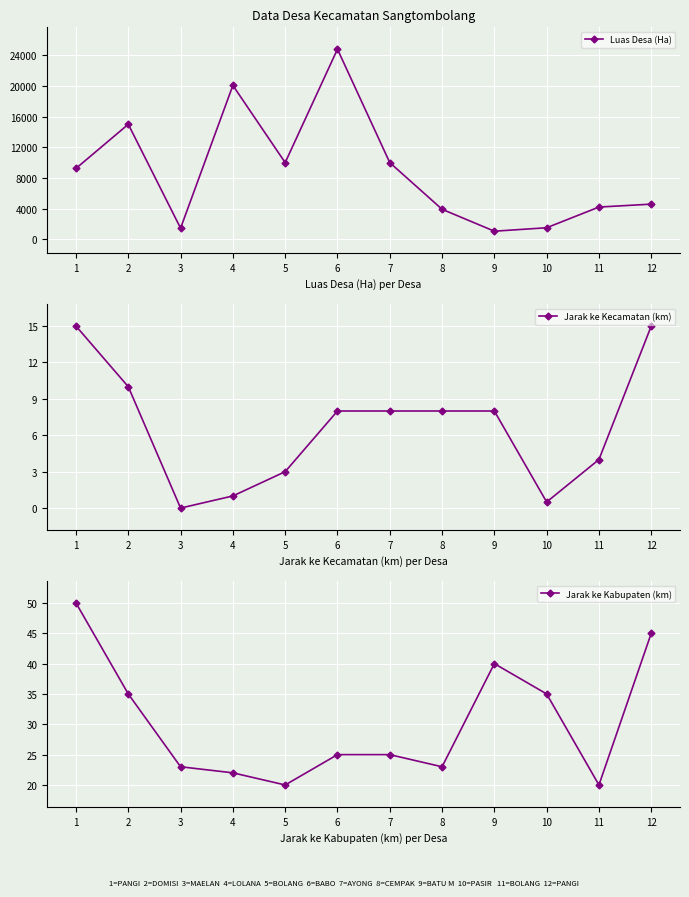

What is the difference between the second highest and minimum values in the Luas Desa (Ha) series?

19022